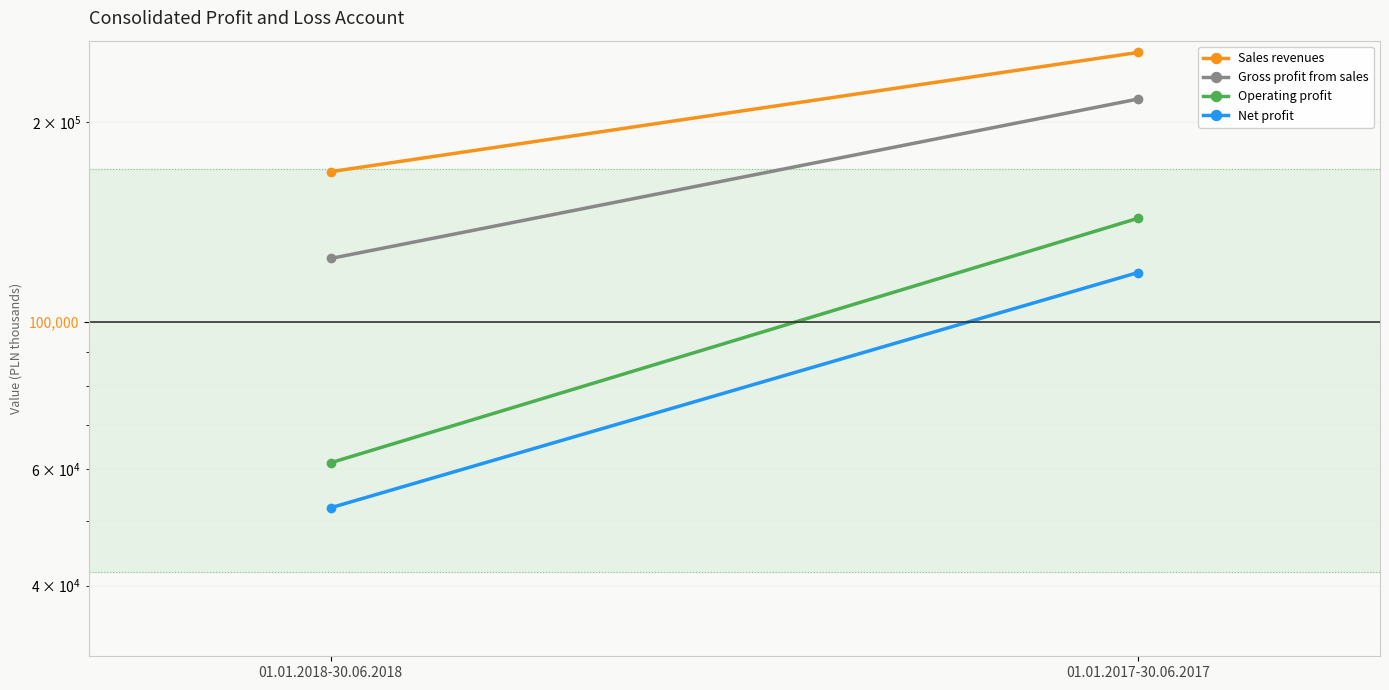

List the labels in order of Sales revenues value, largest first.

01.01.2017-30.06.2017, 01.01.2018-30.06.2018